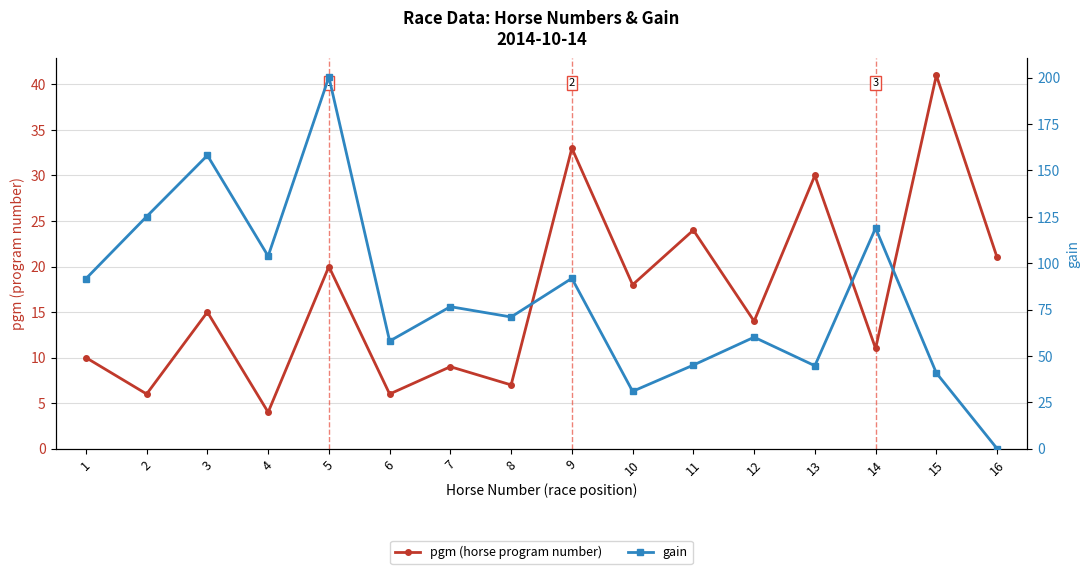

At which label is pgm (horse program number) closest to 22?

16